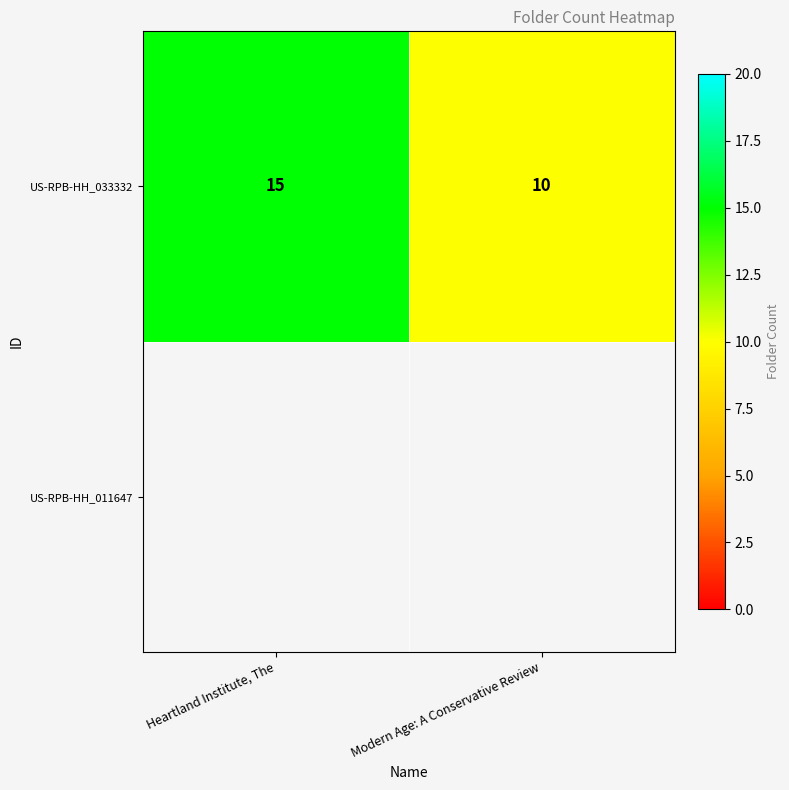

List the labels in order of value, largest first.

Heartland Institute, The, Modern Age: A Conservative Review